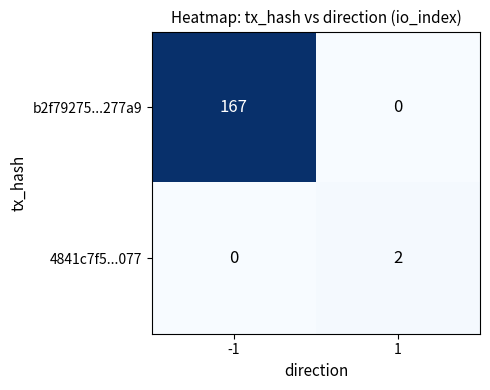

The 4841c7f5...077 series shows 2 at 1. True or false?

True